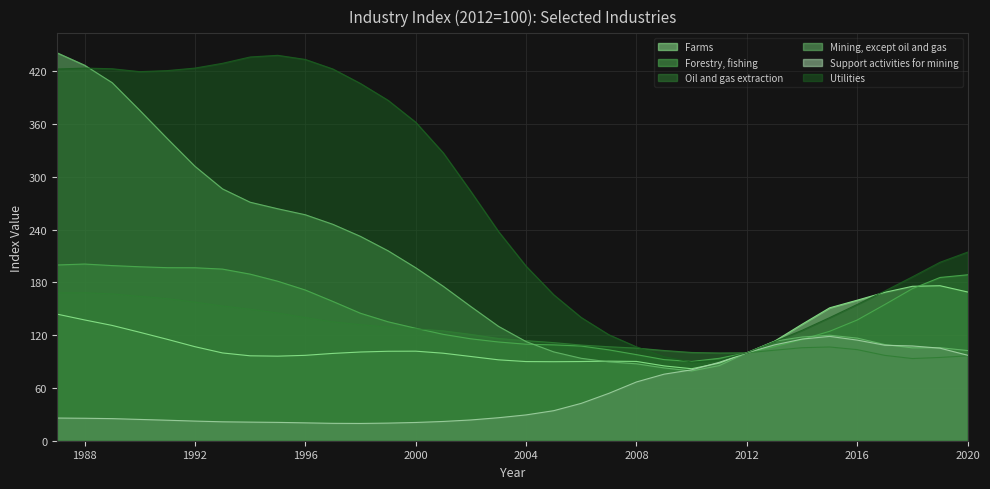

How many categories are shown in the chart?

34